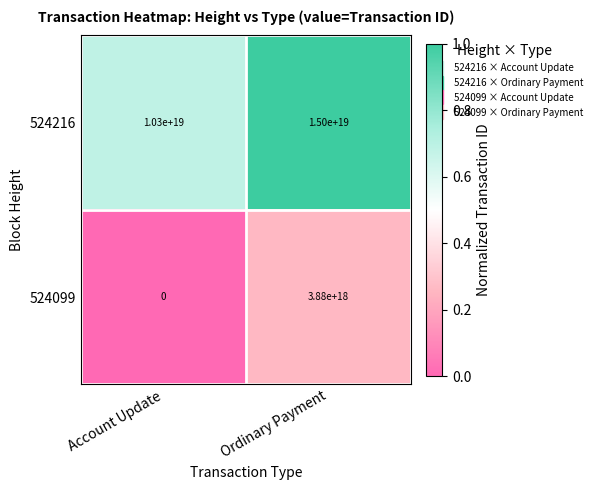

List the series in order of their overall mean, highest first.

524216, 524099